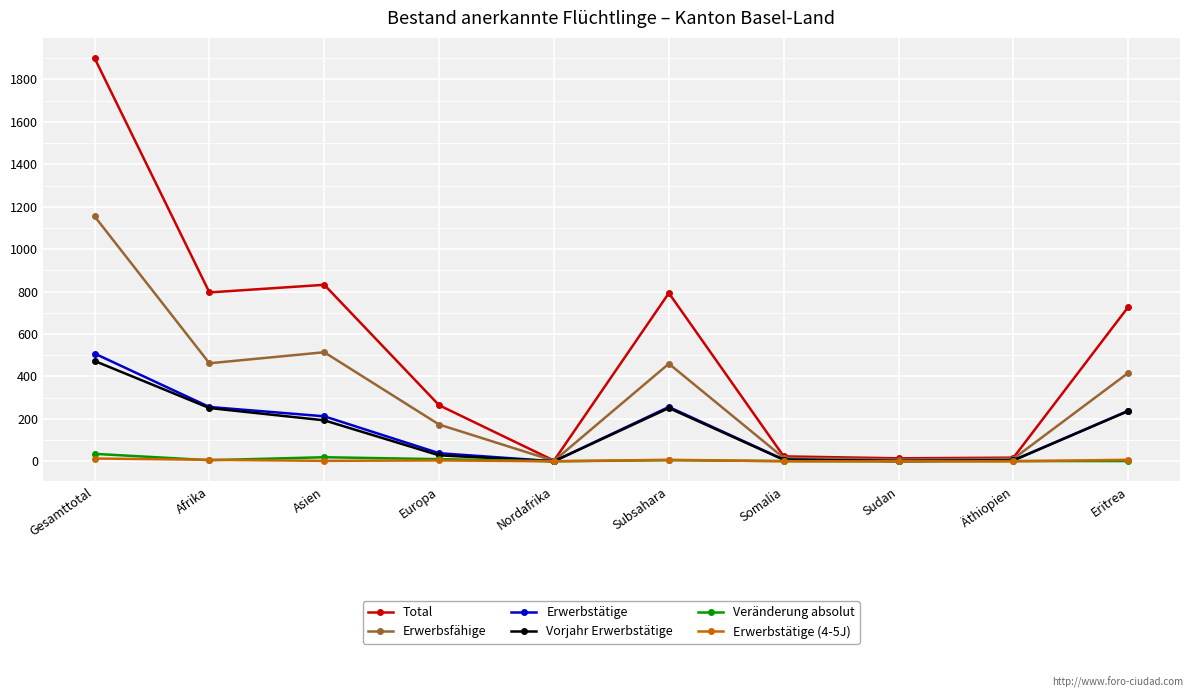

How many values in the Erwerbstätige (4-5J) series are below 4?

5